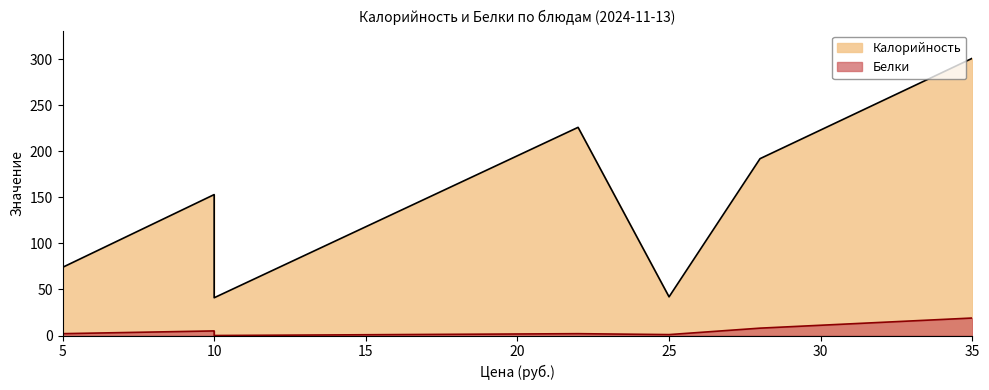

What is the difference between the highest and lowest values at Хлеб ржаной?

72